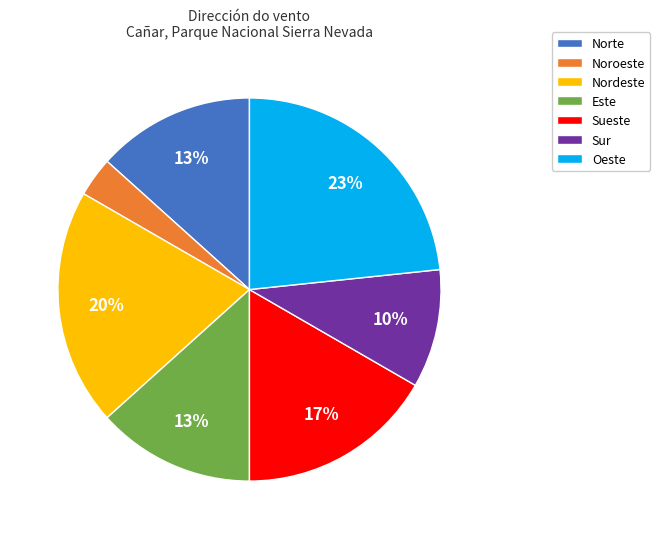

Approximately how many times larger is the value at Este compared to Norte?

1.0